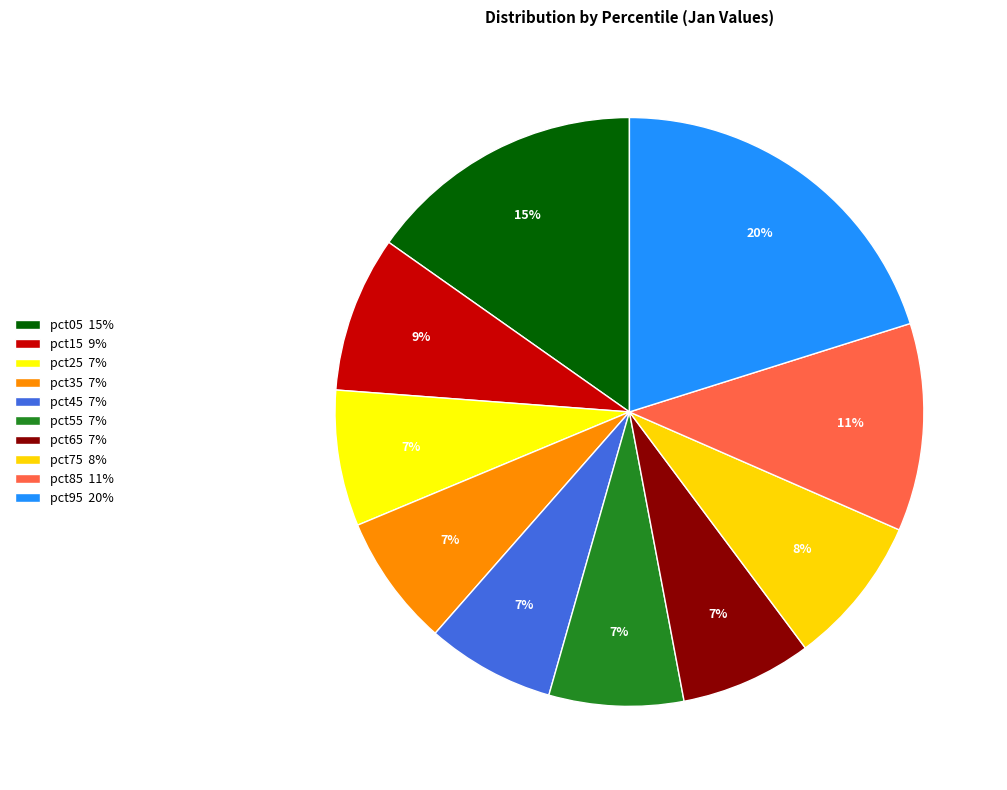

Count the number of slices in the pie.

10